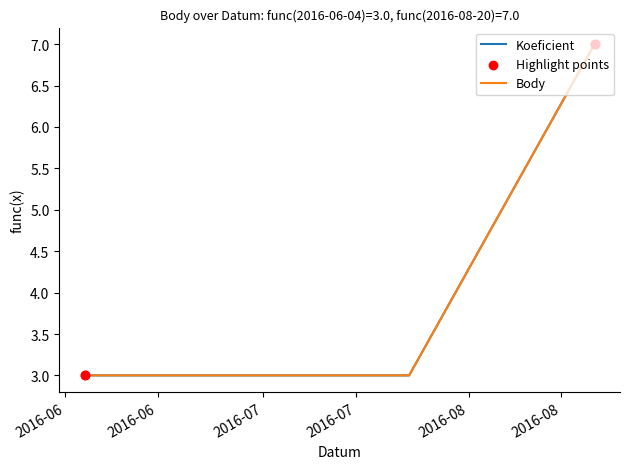

Does the chart have visible grid lines?

No